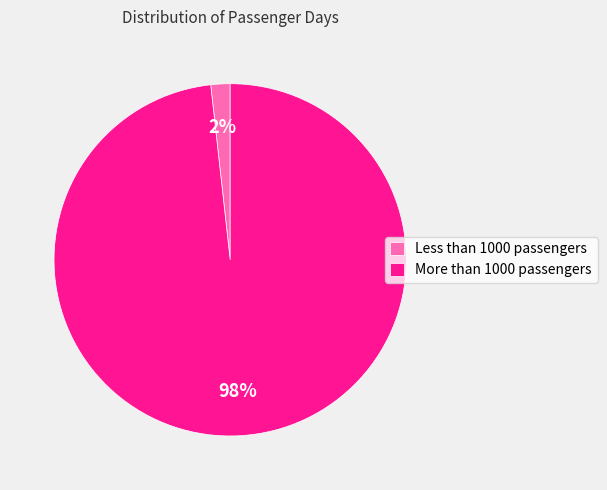

Count the number of slices in the pie.

2